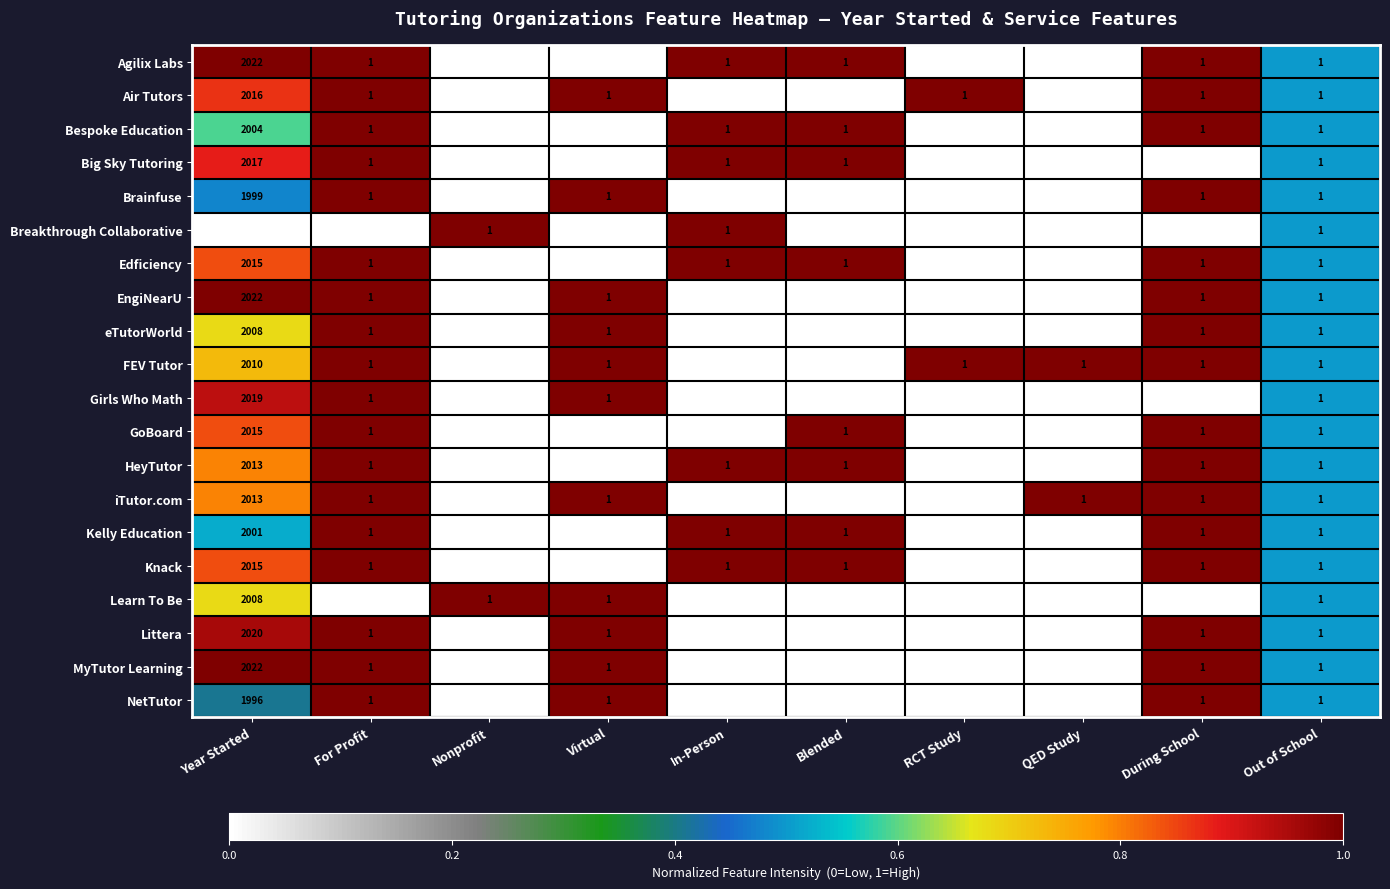

What is the greatest value displayed?

2022